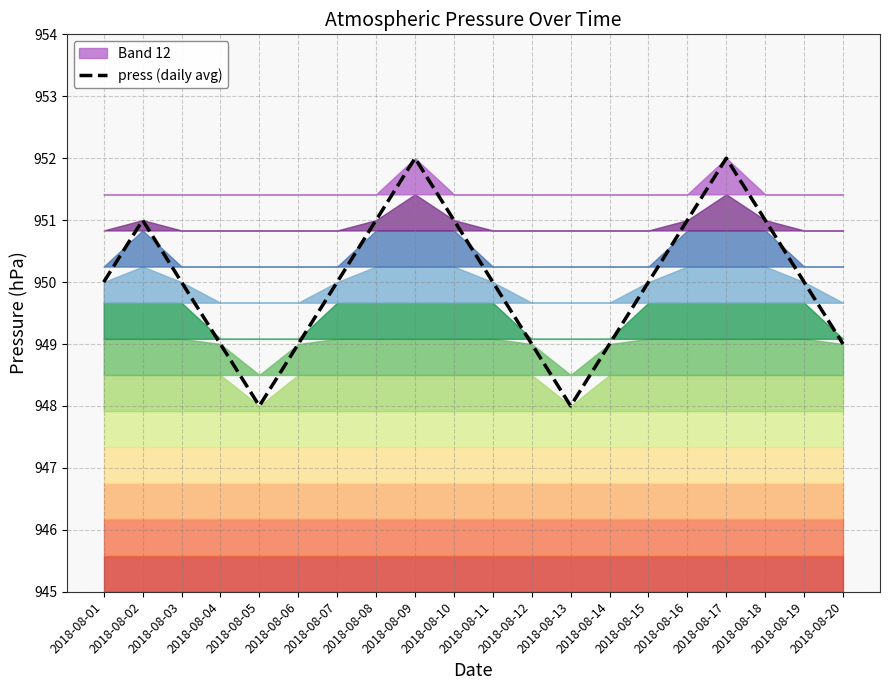

Is it true that the value at 2018-08-06 is 615?

False